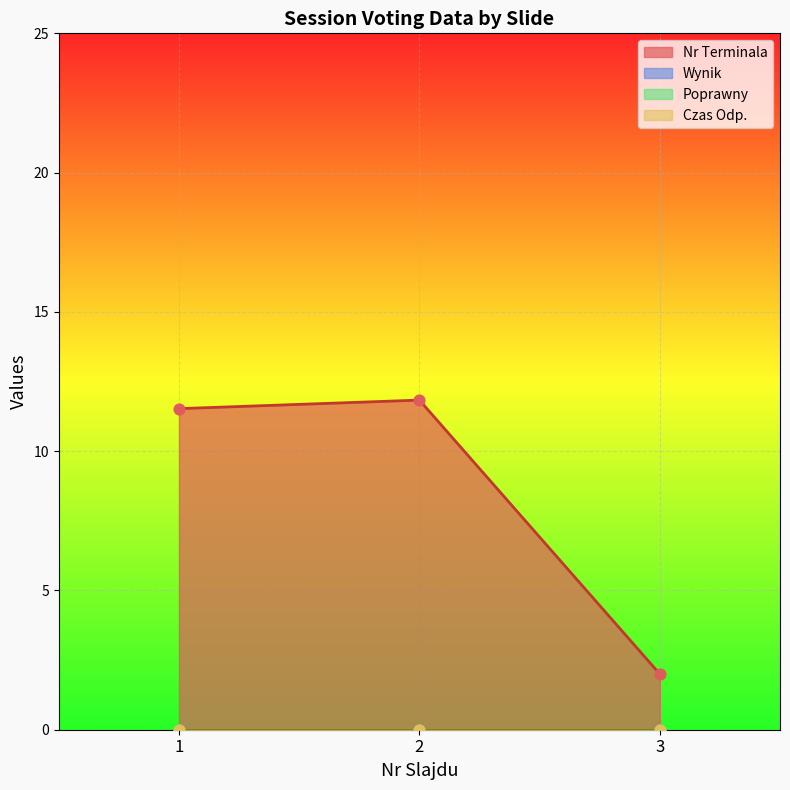

What are all the series names shown in the legend?

Nr Terminala, Wynik, Poprawny, Czas Odp.